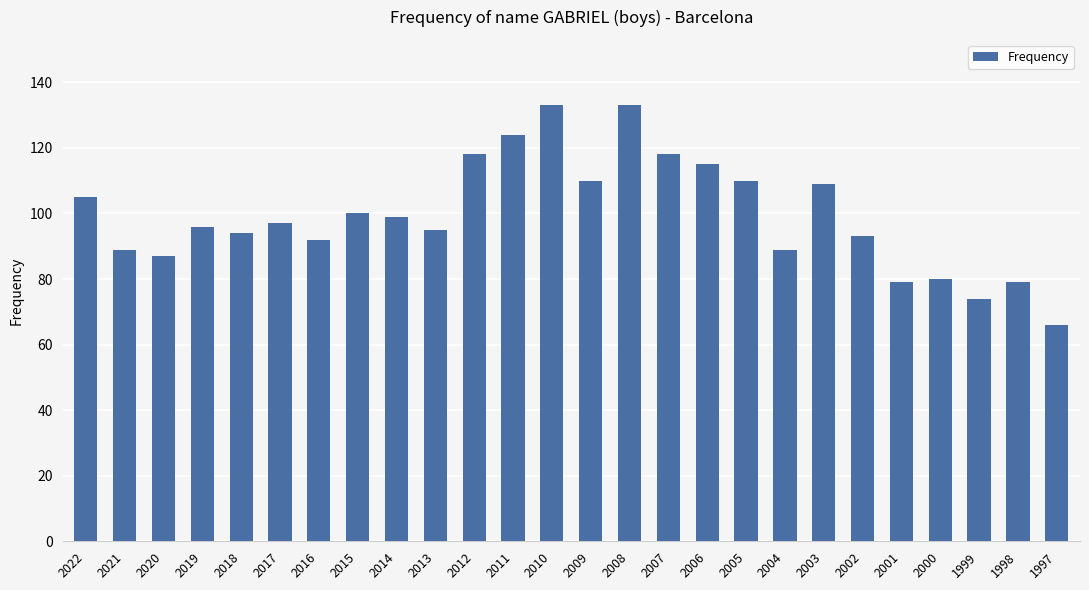

Approximately how many times larger is the value at 2015 compared to 2009?

0.9